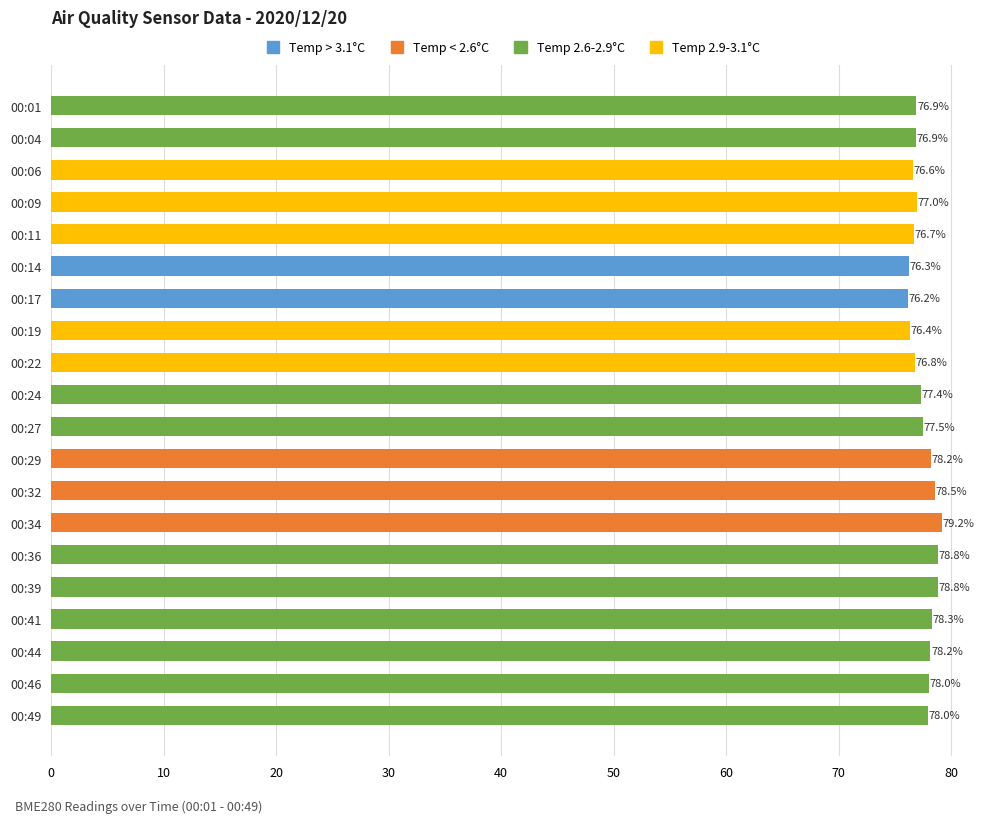

The chart shows a value of 78.0 at 00:49. True or false?

True